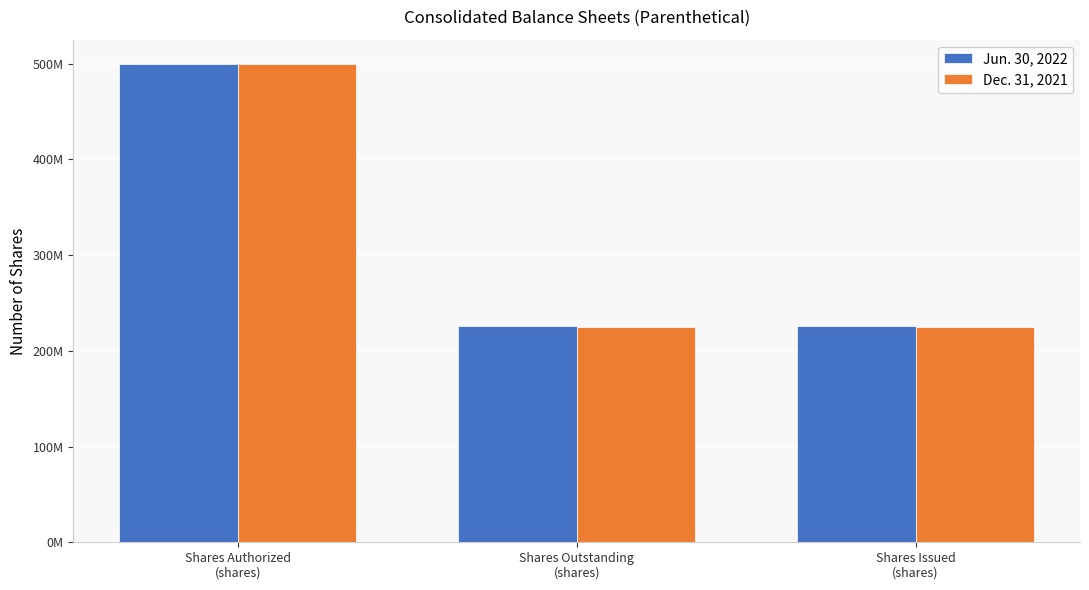

Between Shares Issued
(shares) and Shares Authorized
(shares), which is larger?

Shares Authorized
(shares)